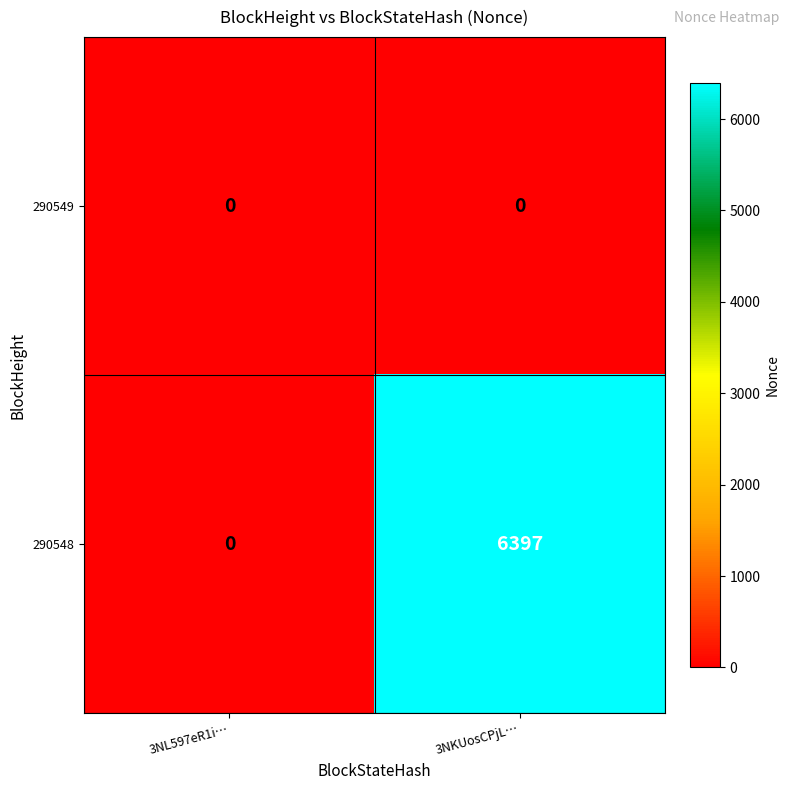

Reading left to right, what are all the values shown in this chart?

290549: 0	0
290548: 0	6397